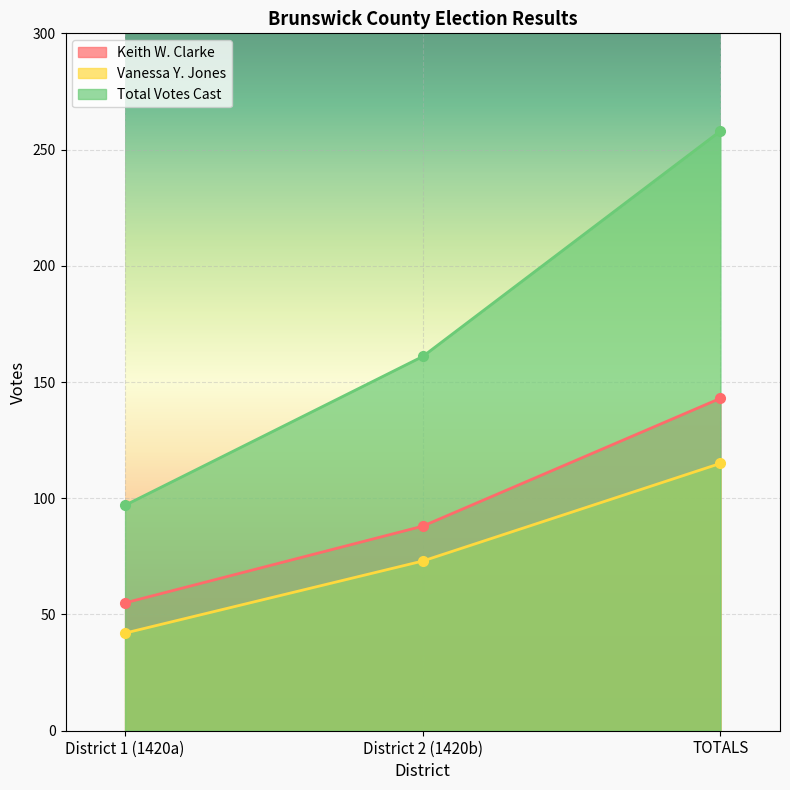

At how many categories does at least one series exceed 243?

1